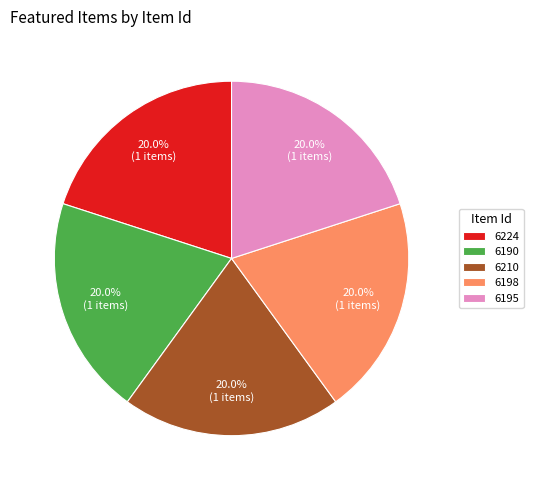

Approximately how many times larger is the value at 6224 compared to 6195?

1.0